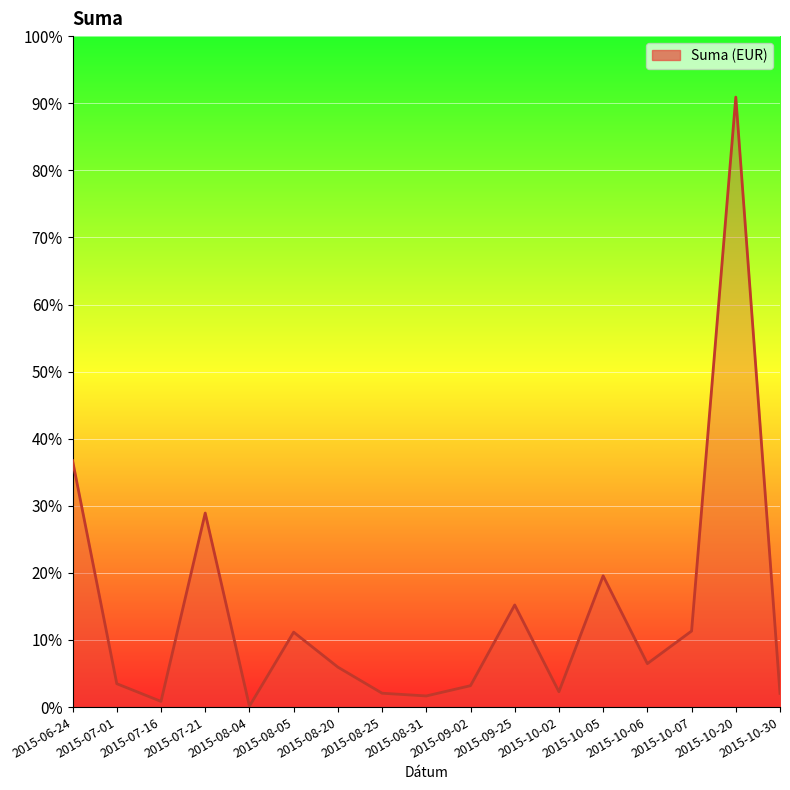

What is the average value?

618.4